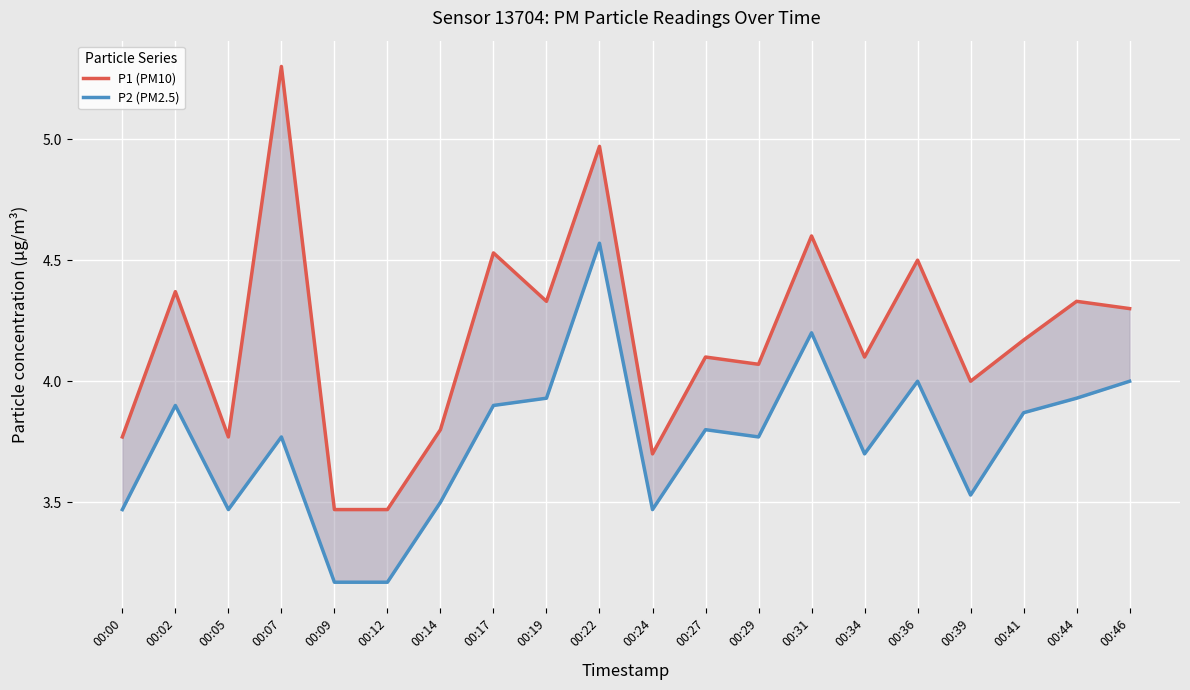

True or false: P1 (PM10) has more than 0 interior local peaks.

True